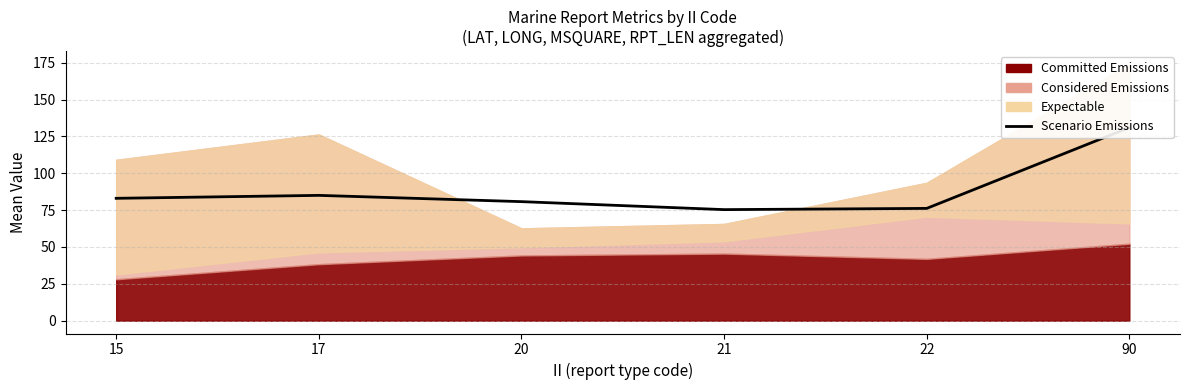

How many points are higher than both their immediate neighbors (excluding endpoints)?

1